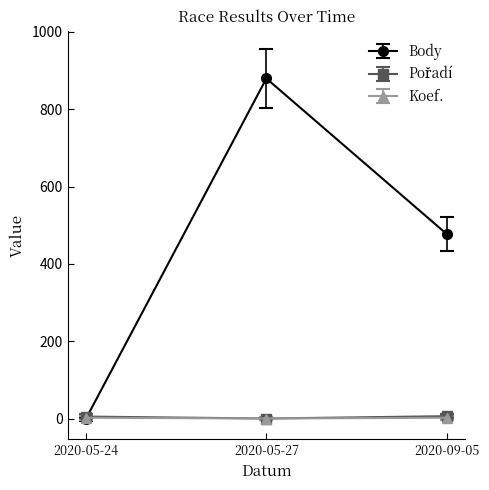

The value of Body at 2020-09-05 is 830. True or false?

False